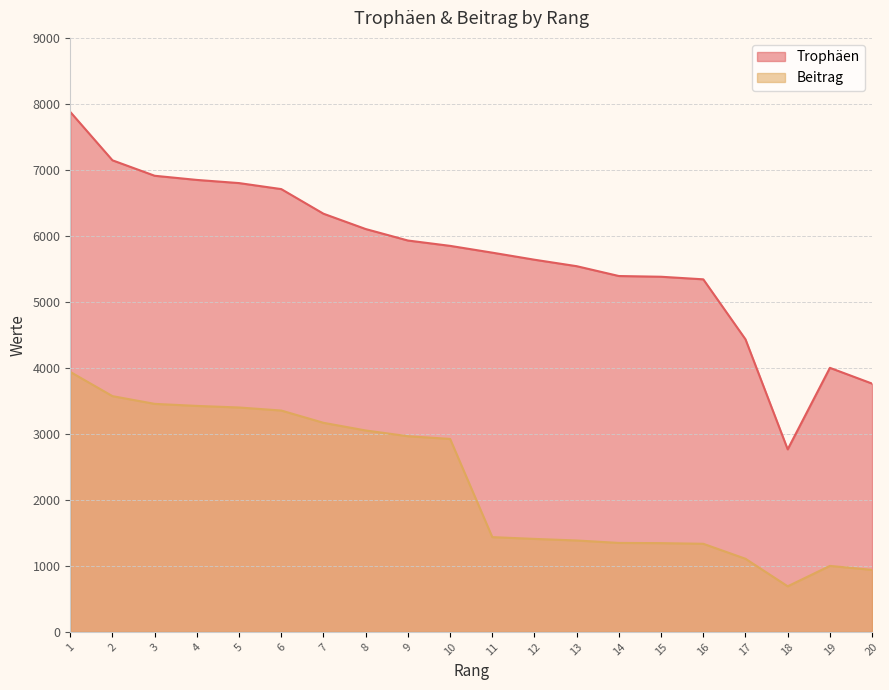

How many values in the Beitrag series exceed 2924?

9